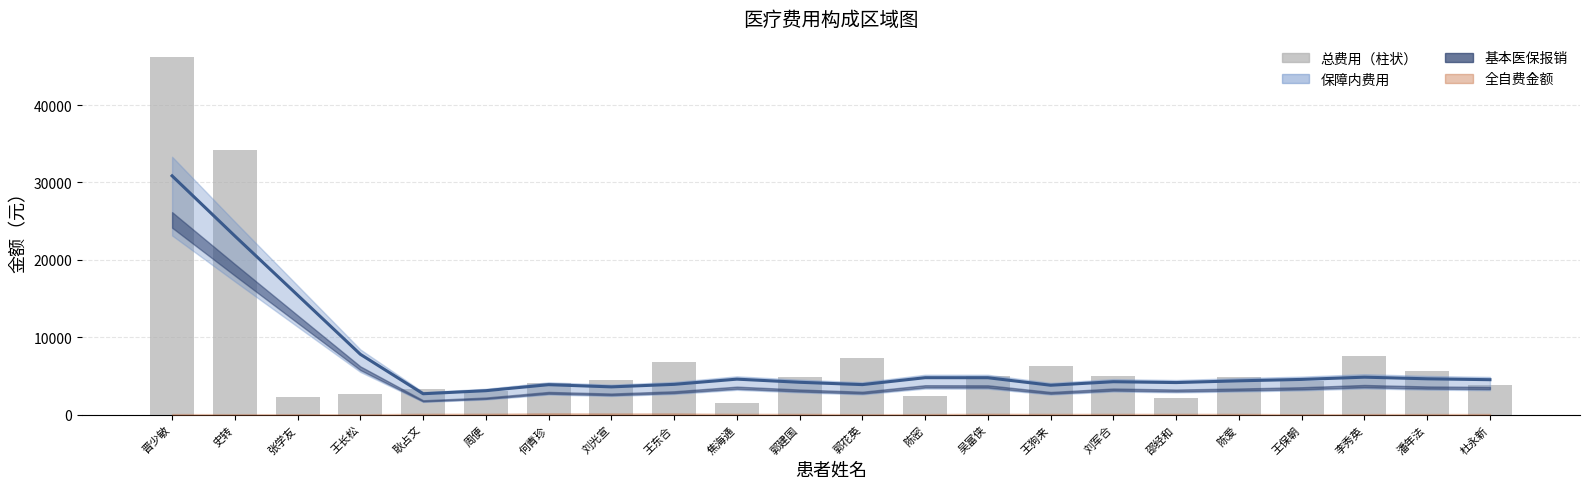

What is the spread (max minus min) of values at 陈密?

2318.8